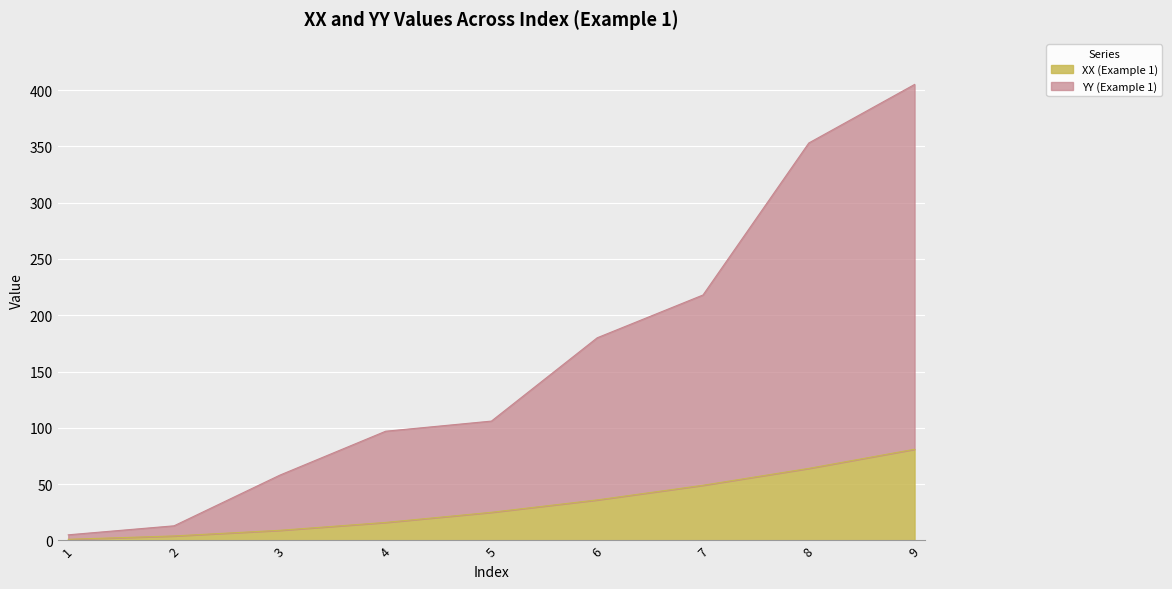

What is the difference between the highest and lowest values at 2?

9